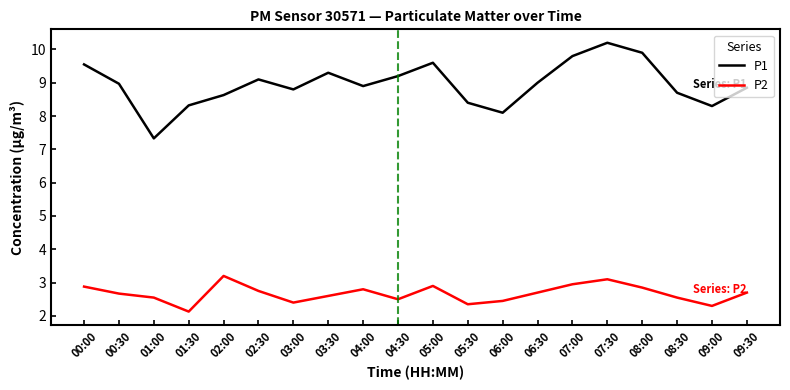

Rank the series by their maximum value, from highest to lowest.

P1, P2